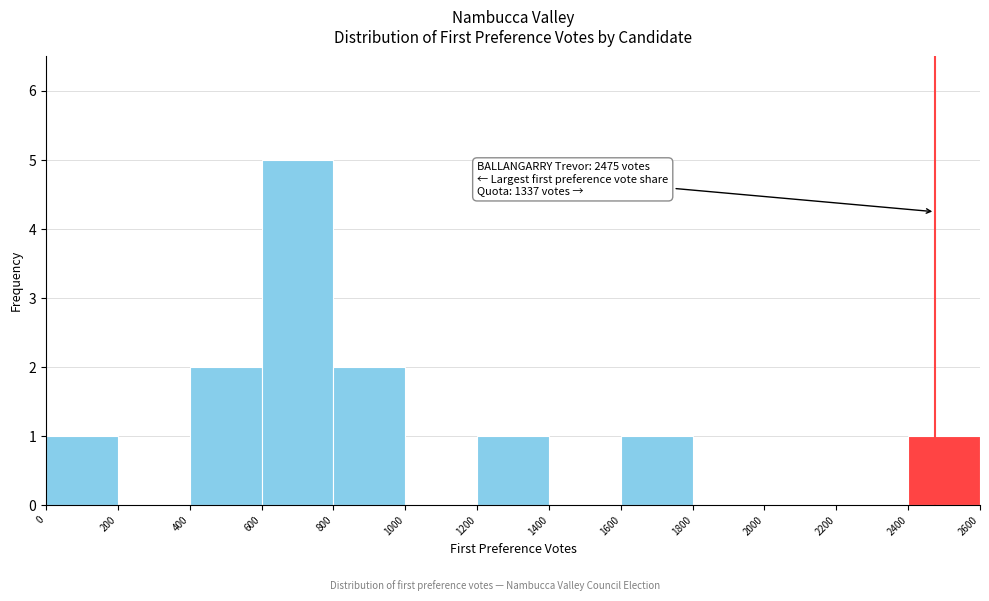

Which range on the x-axis has the tallest bar?

600 to 800